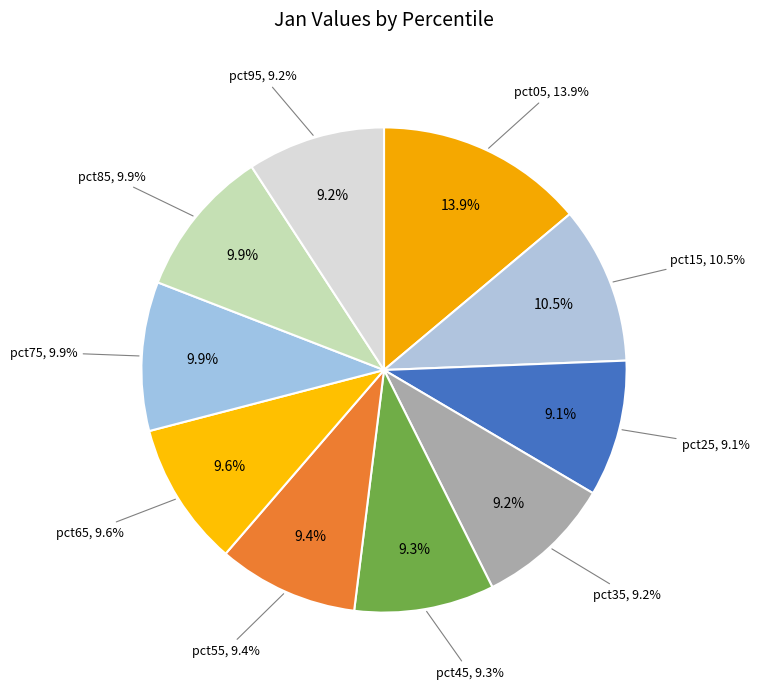

How many segments does this pie chart have?

10